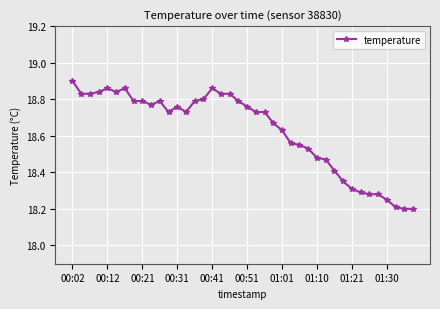

True or false: there are more than 0 points higher than both neighbors.

True